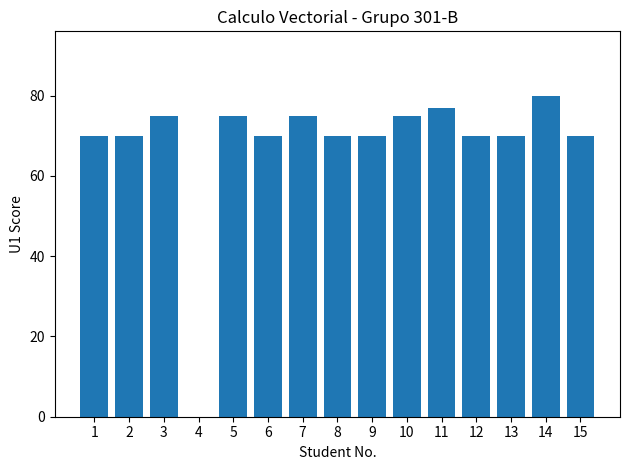

What is the change in value from 8 to 11?

+7